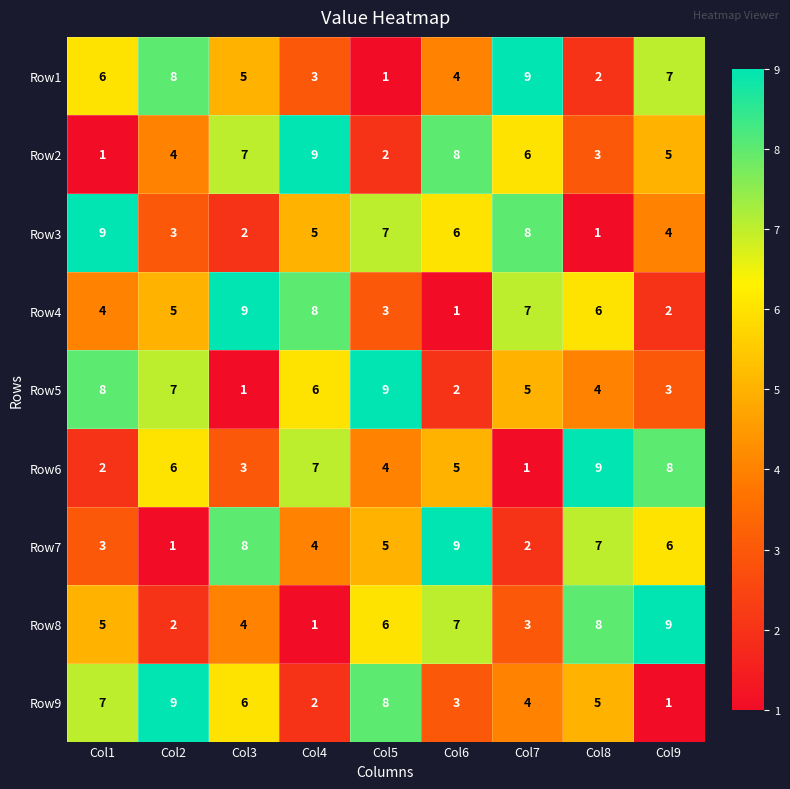

What is the difference between the maximum and minimum values in the Row3 series?

8